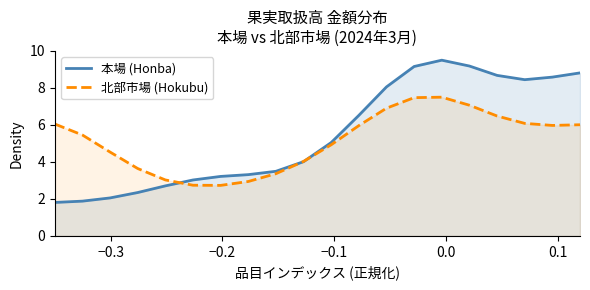

What is the minimum value for 本場 (Honba)?

1.8